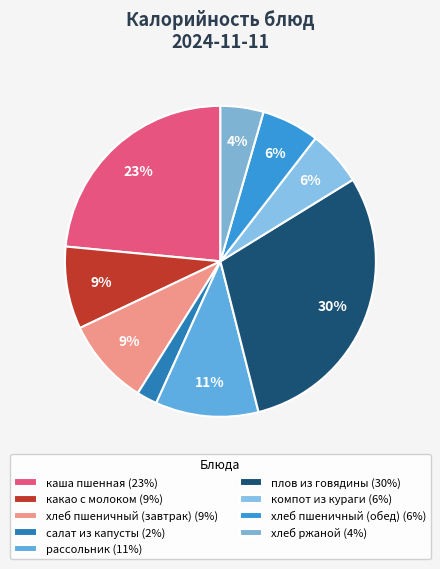

Is there a majority slice in this chart?

No